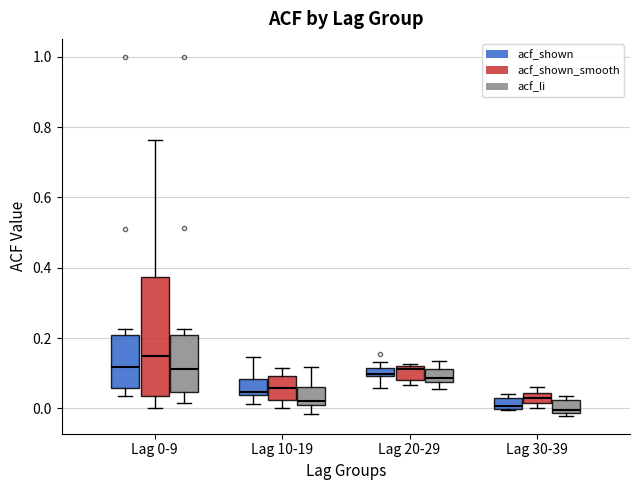

Comparing the boxes themselves (not the whiskers), which one is the tallest?

Lag 0-9 (acf_shown_smooth)